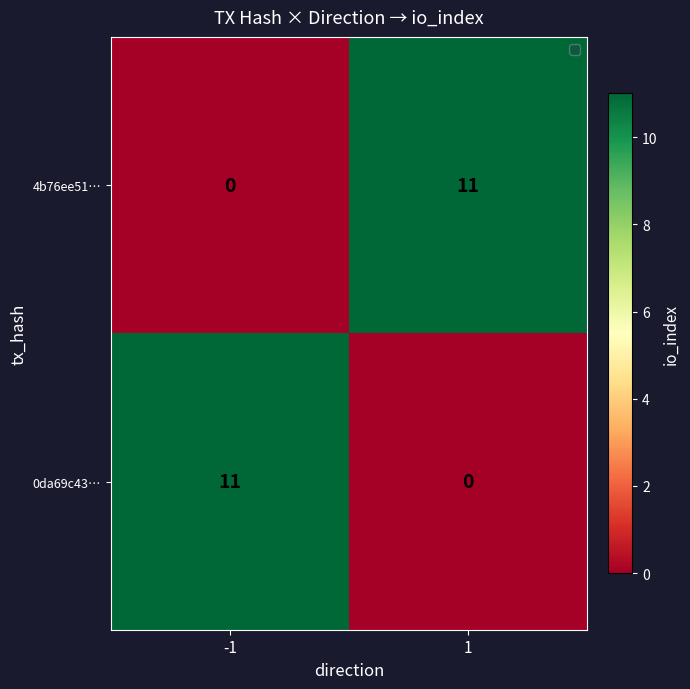

What is the greatest value displayed?

11